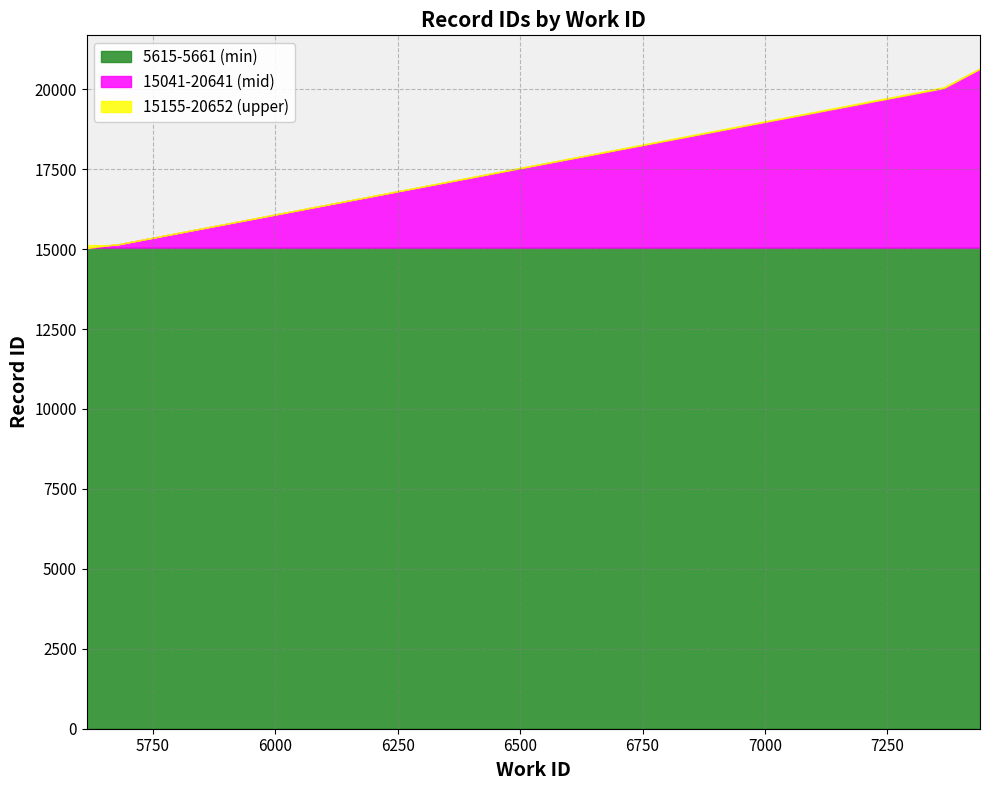

How many lines are shown in the chart?

3